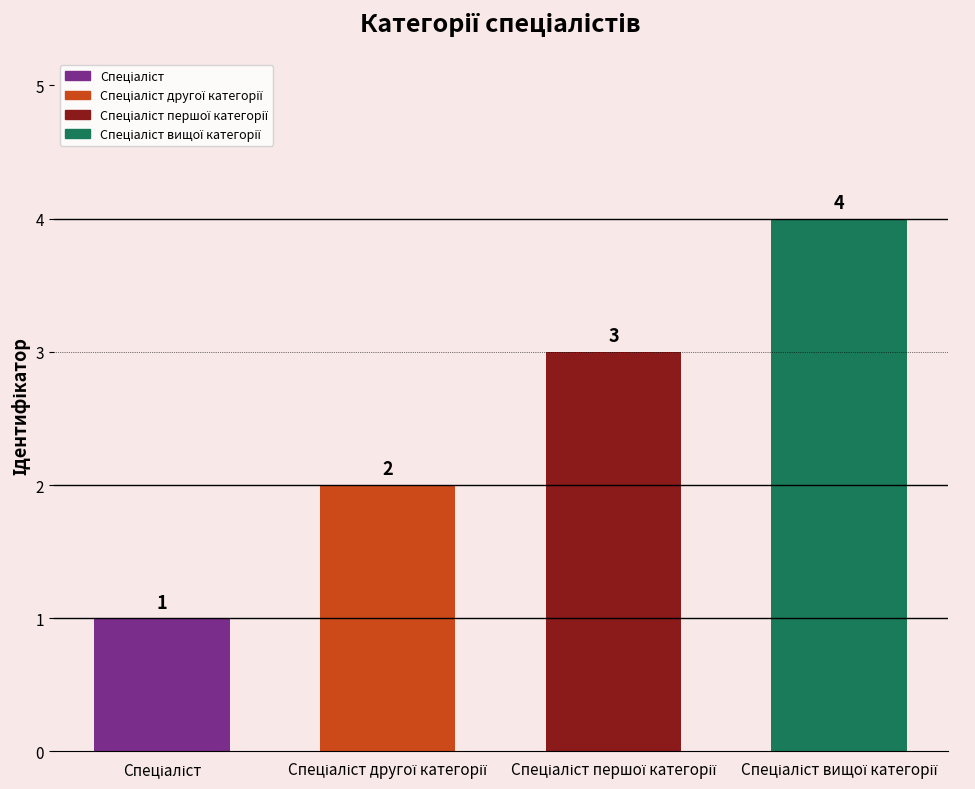

What is the sum of all values?

10